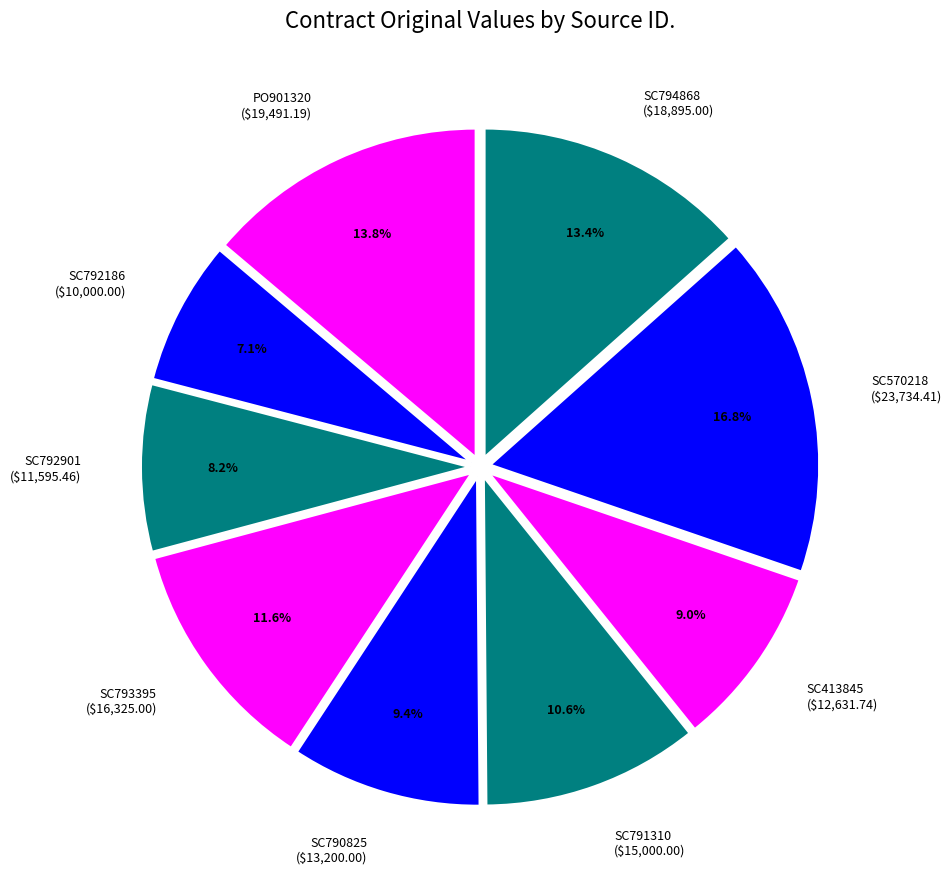

Which category has the biggest portion of the pie?

SC570218